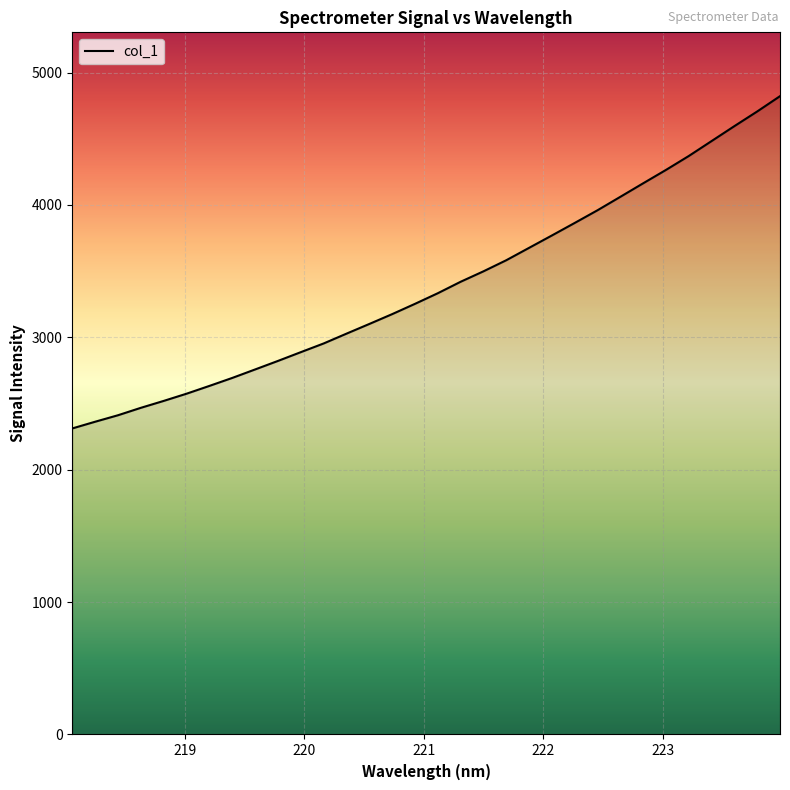

What is the smallest value displayed?

2311.9